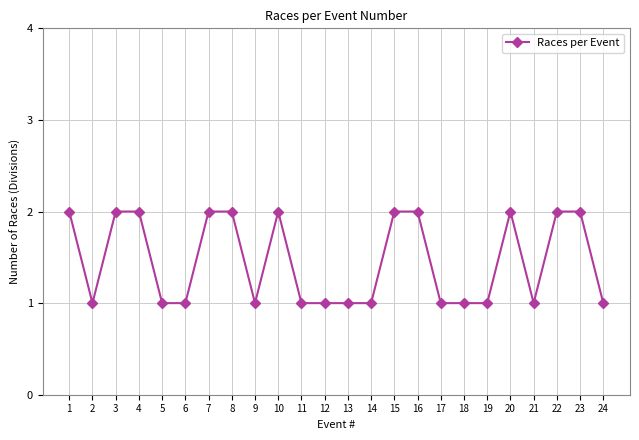

What is the sum of the values at 24 and 21?

2